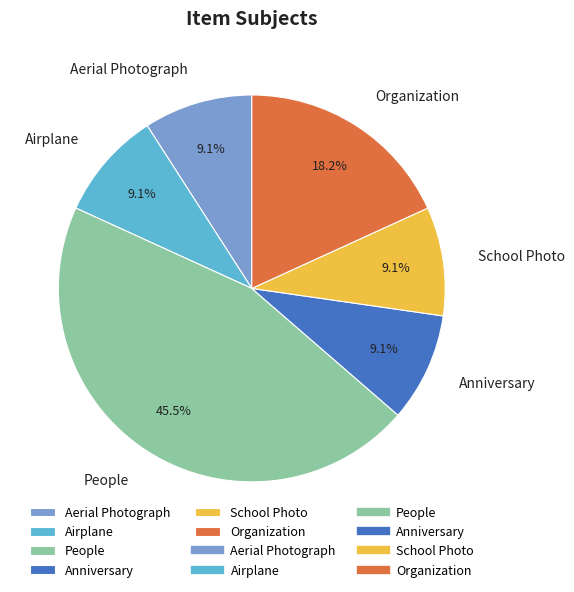

To the nearest percent, what is the combined percentage of People and Airplane?

55%